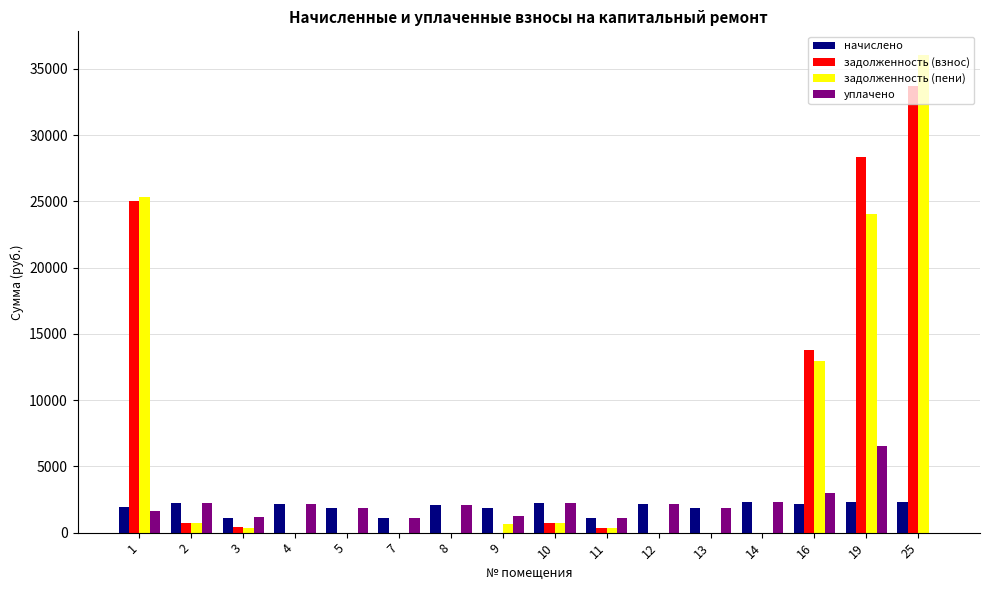

What are all the series names shown in the legend?

начислено, задолженность (взнос), задолженность (пени), уплачено